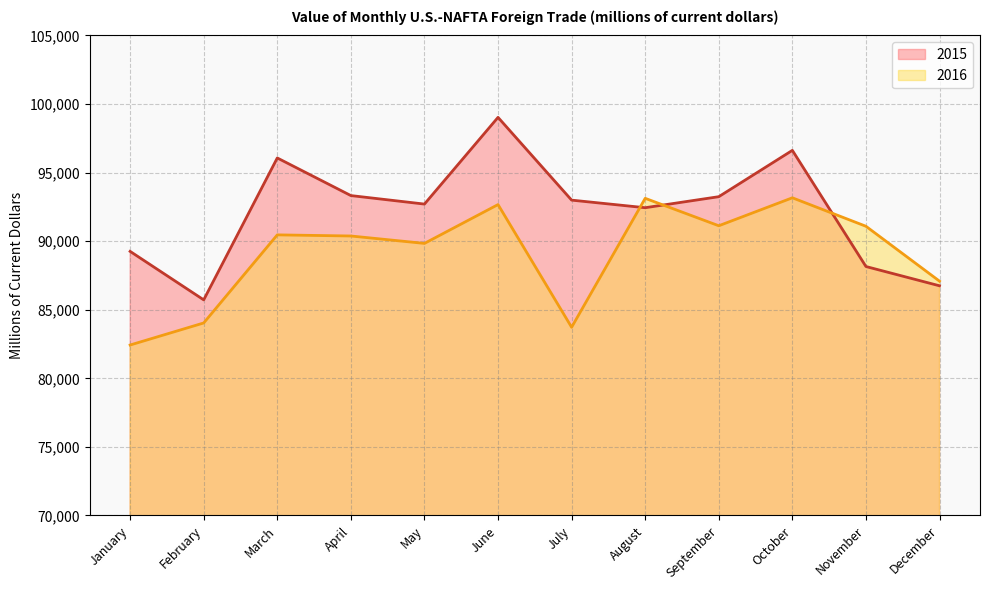

What is the difference between the 2016 values at June and January?

10241